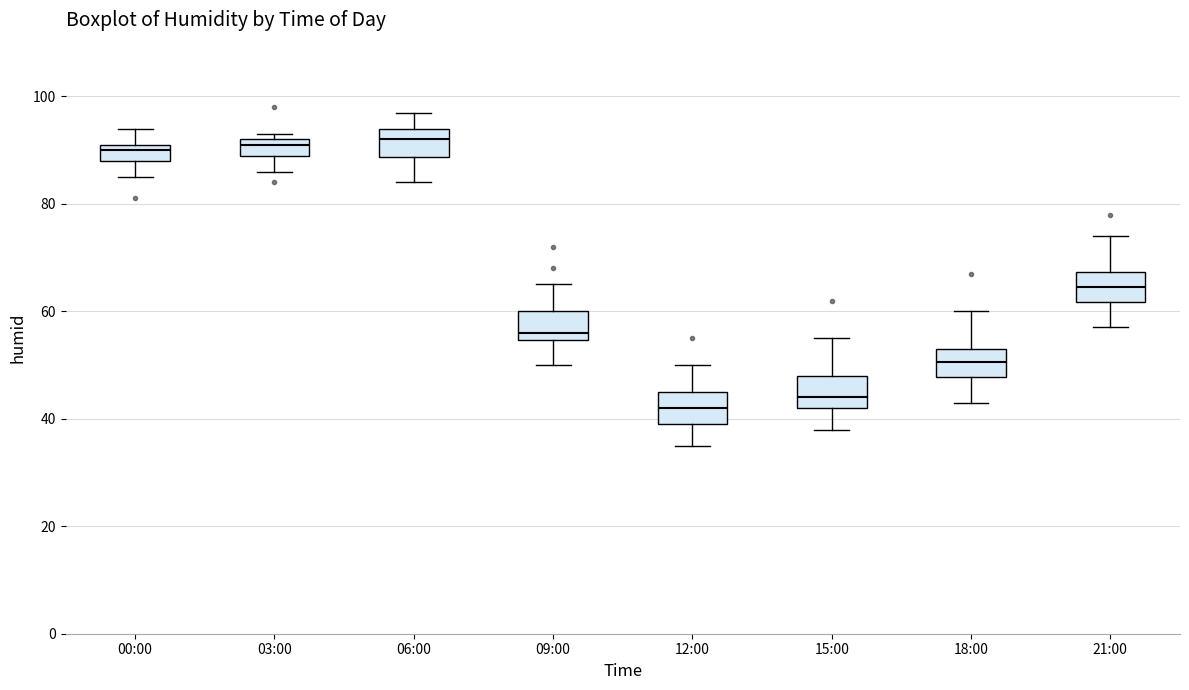

Reading left to right, transcribe this box plot: for each box, give where its median line is, the range the box spans, and where its two whiskers end, as read against the y-axis. The values are not printed on the chart, so give them approximately, as read against the axis.

00:00: median 90, box 88 to 92, whiskers 86 to 94
03:00: median 92 (just below the box's upper edge), box 90 to 92, whiskers 86 to 94
06:00: median 92, box 88 to 94, whiskers 84 to 98
09:00: median 56, box 54 to 60, whiskers 50 to 66
12:00: median 42, box 40 to 46, whiskers 36 to 50
15:00: median 44, box 42 to 48, whiskers 38 to 56
18:00: median 50, box 48 to 54, whiskers 44 to 60
21:00: median 64, box 62 to 68, whiskers 58 to 74